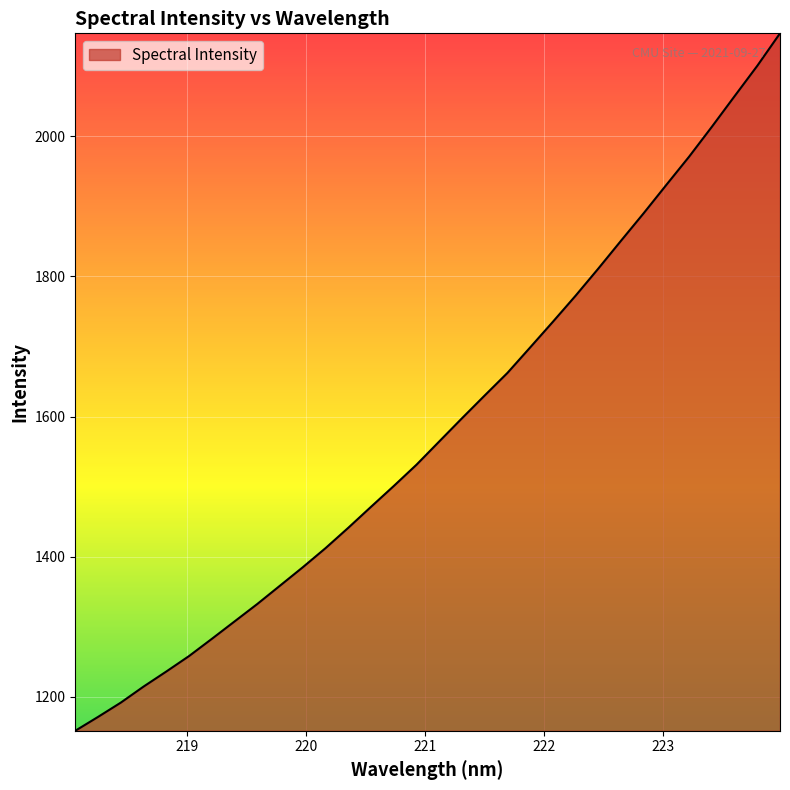

What is the greatest value displayed?

2146.4